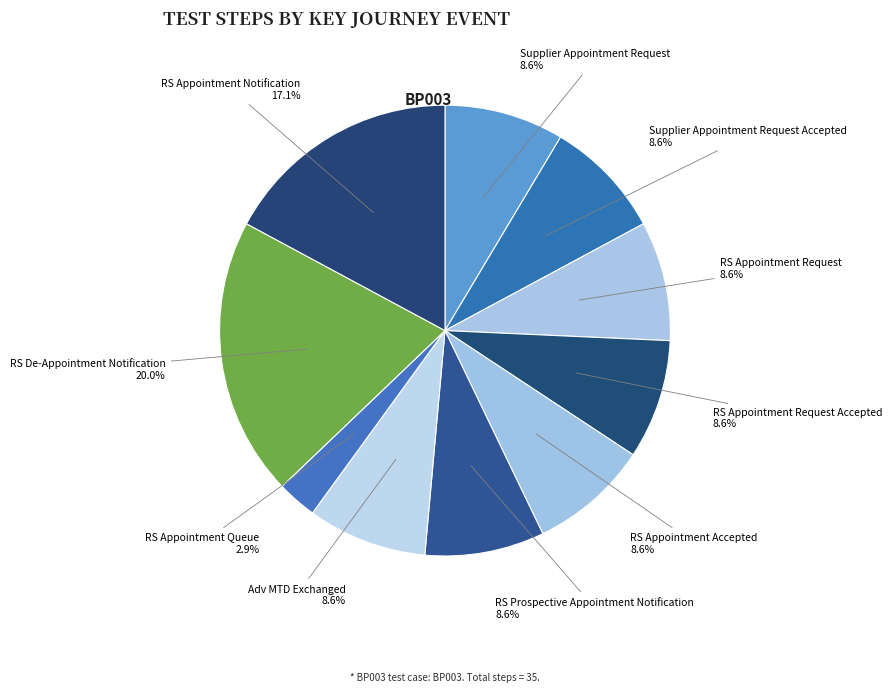

Do Supplier Appointment Request Accepted and RS De-Appointment Notification together represent more than half of the pie?

No